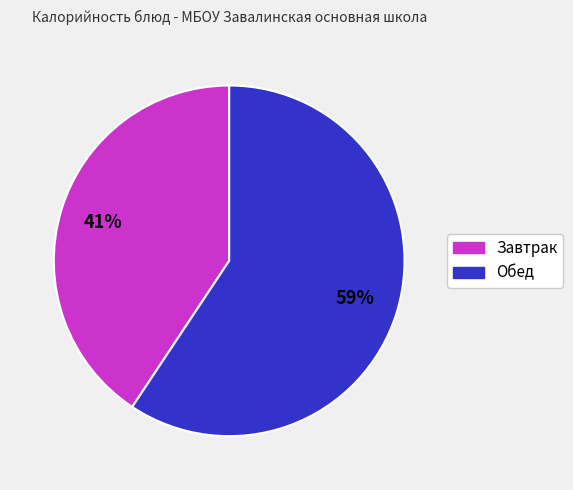

Do Обед and Завтрак together represent more than half of the pie?

Yes